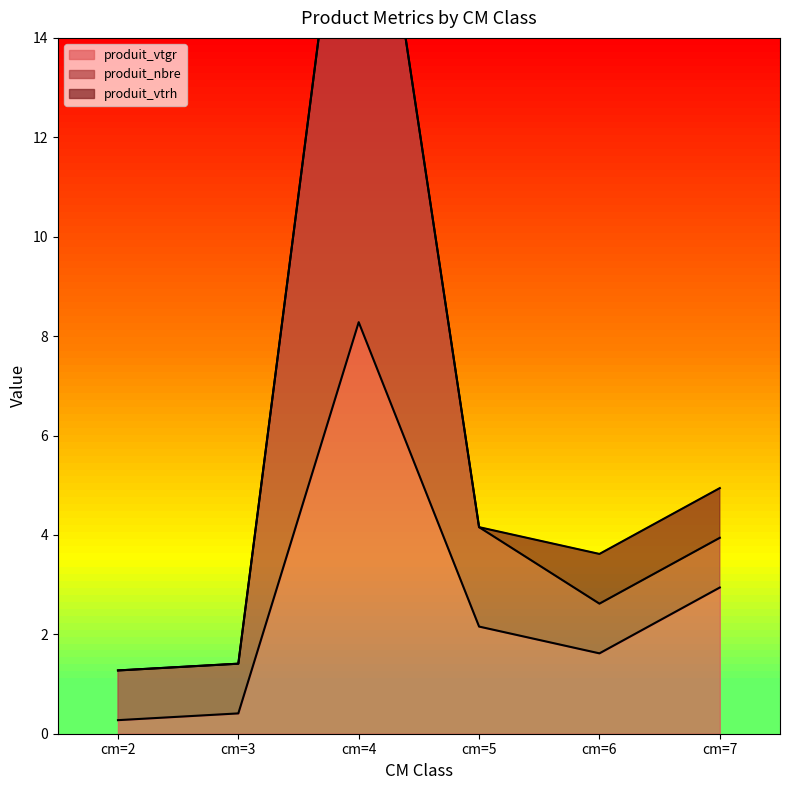

Which series has the largest total across all categories?

produit_nbre